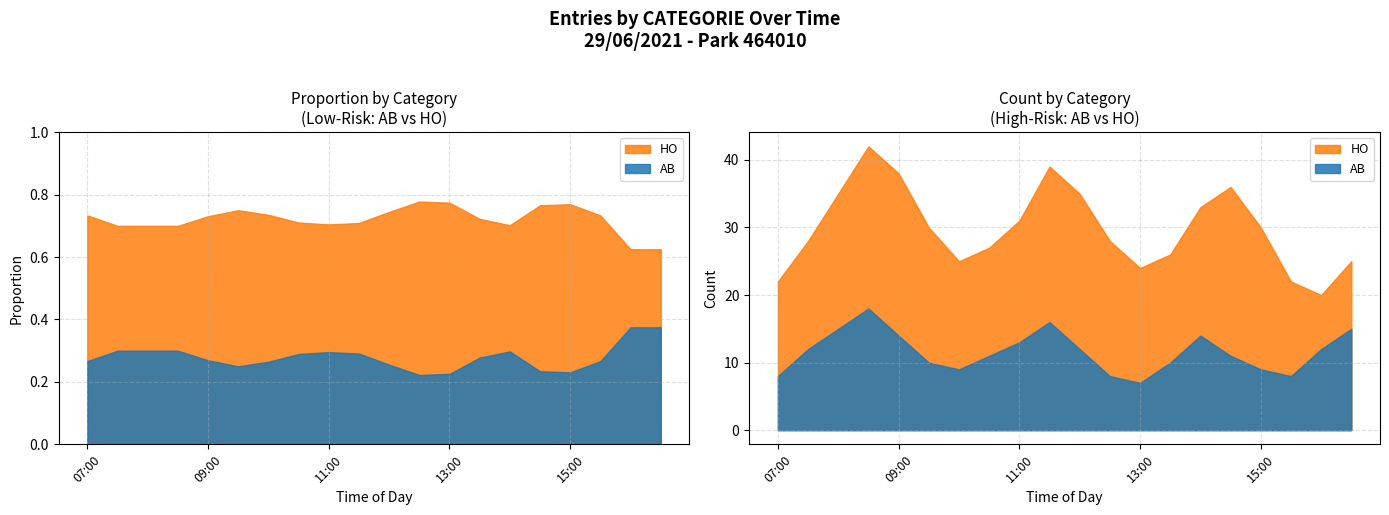

Which series has the largest total across all categories?

HO